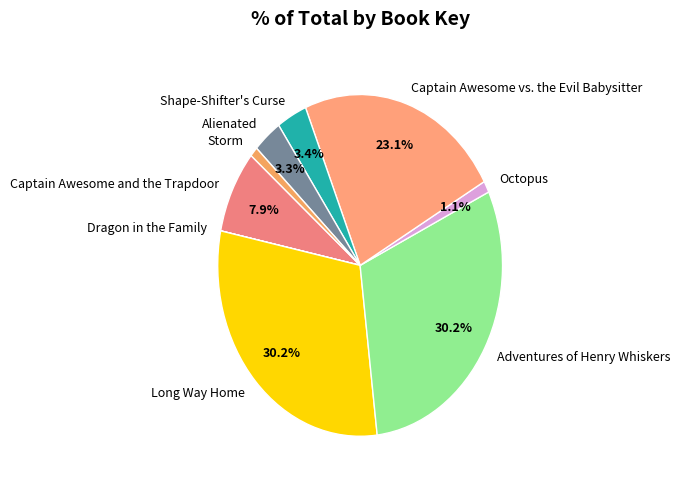

Does Long Way Home represent more than half of the total?

No